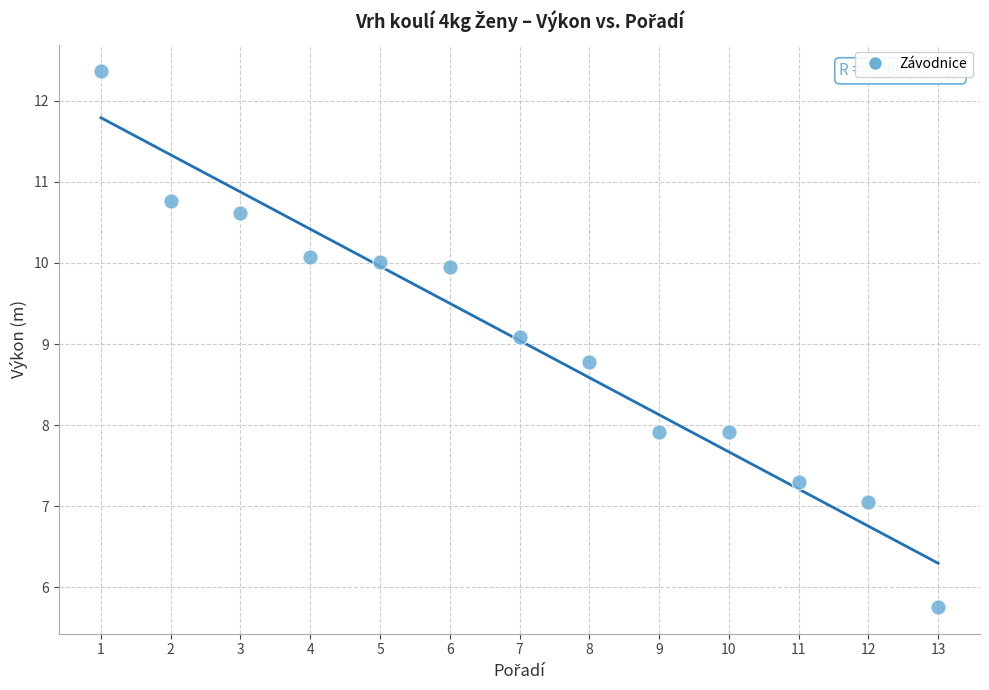

What Y value in the scatter plot is closest to 9?

9.1